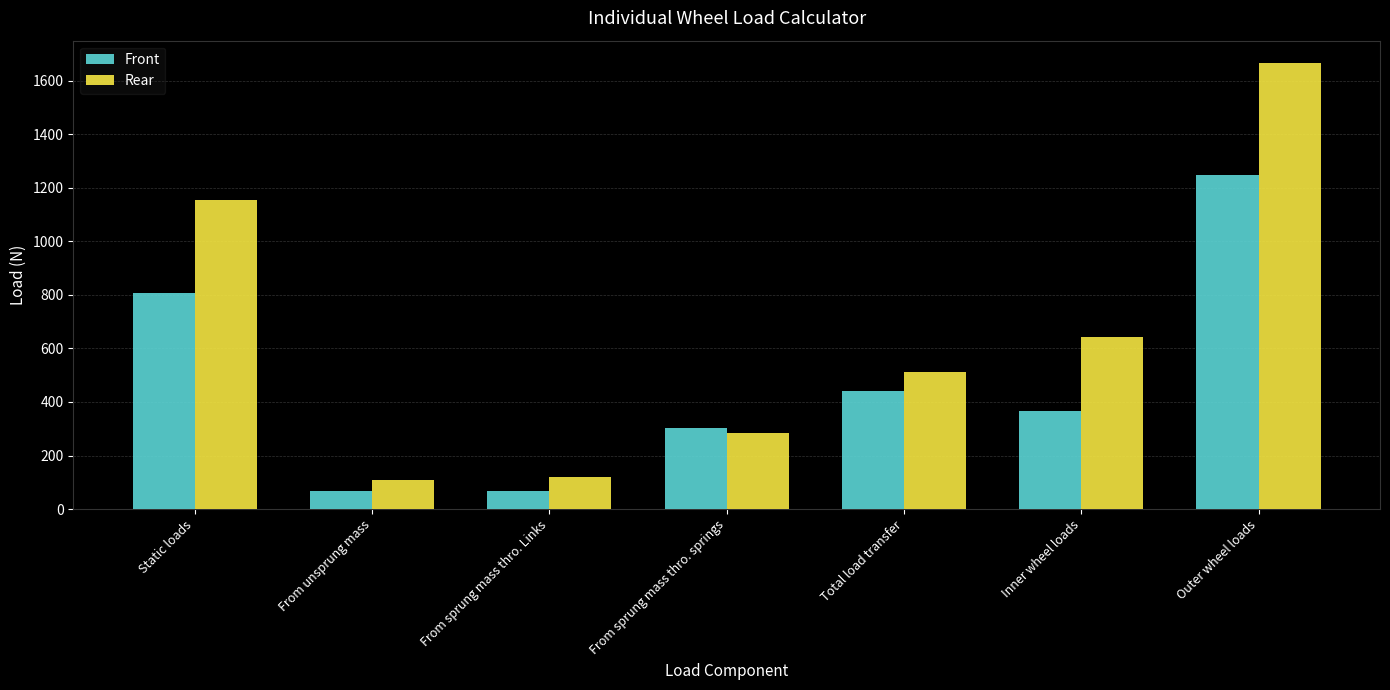

How many bars are there in total?

14